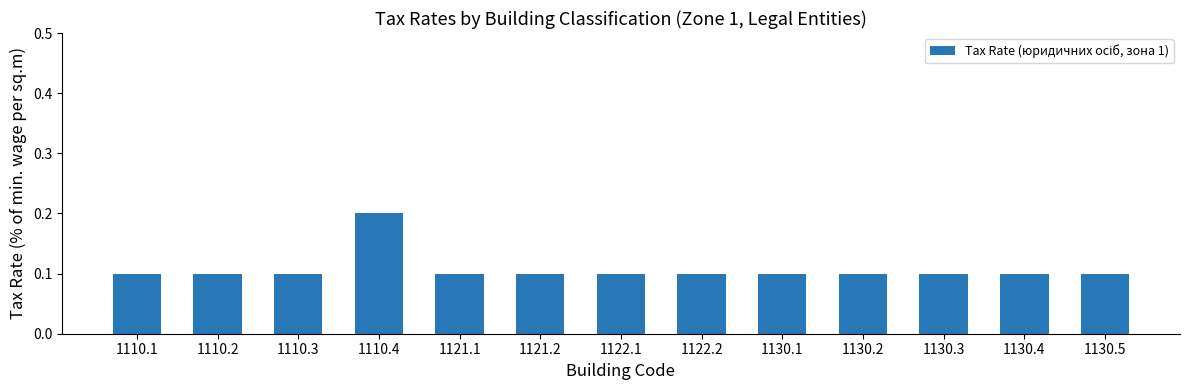

How many values are between 0 and 1?

13